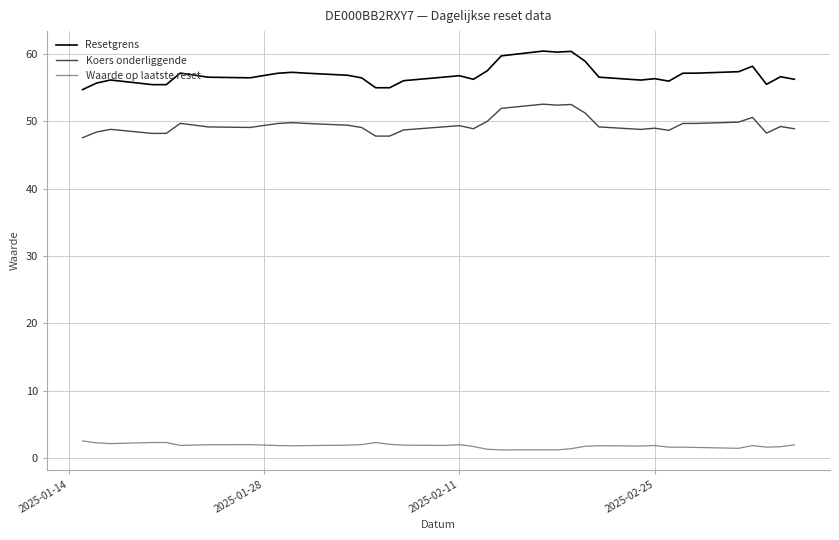

Which series has the largest total across all categories?

Resetgrens